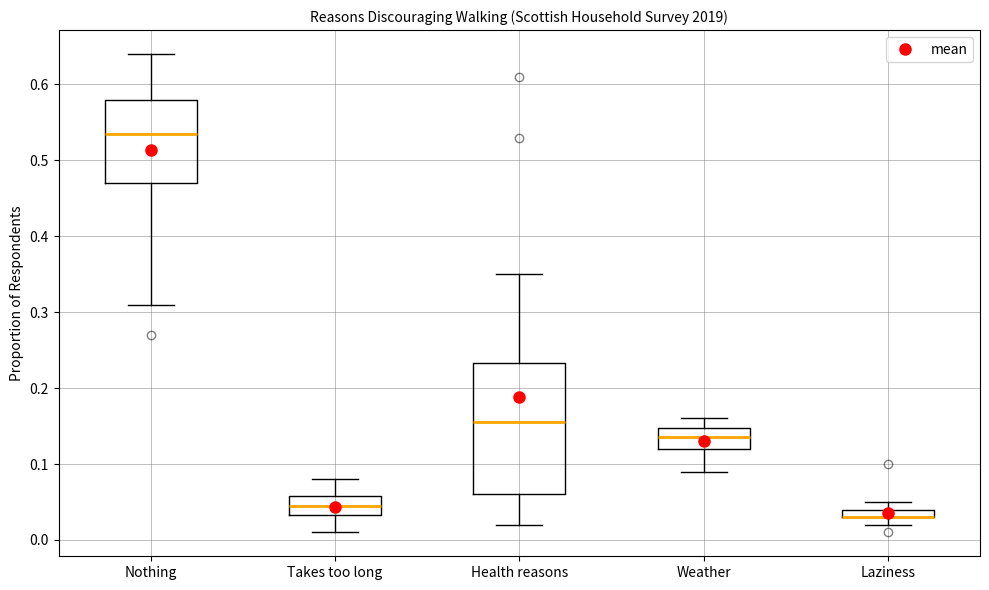

Comparing the boxes themselves (not the whiskers), which one is the tallest?

Health reasons